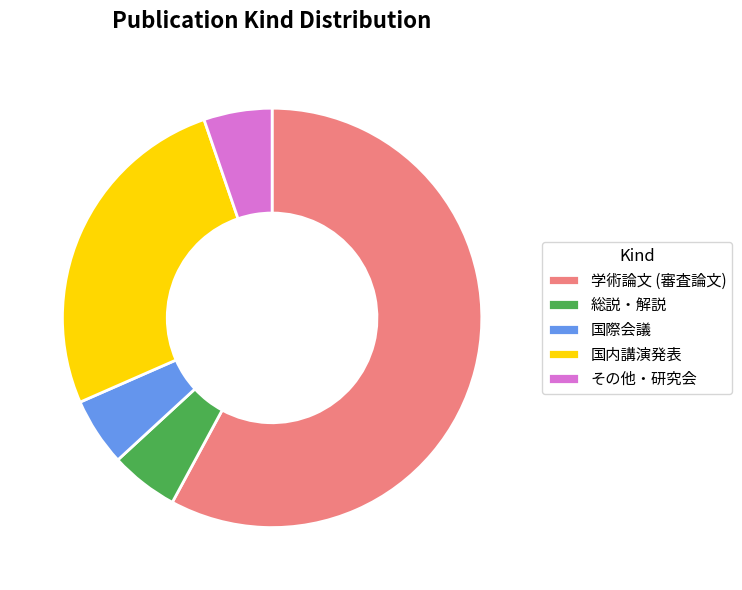

Is there any slice that represents more than half of the pie?

Yes